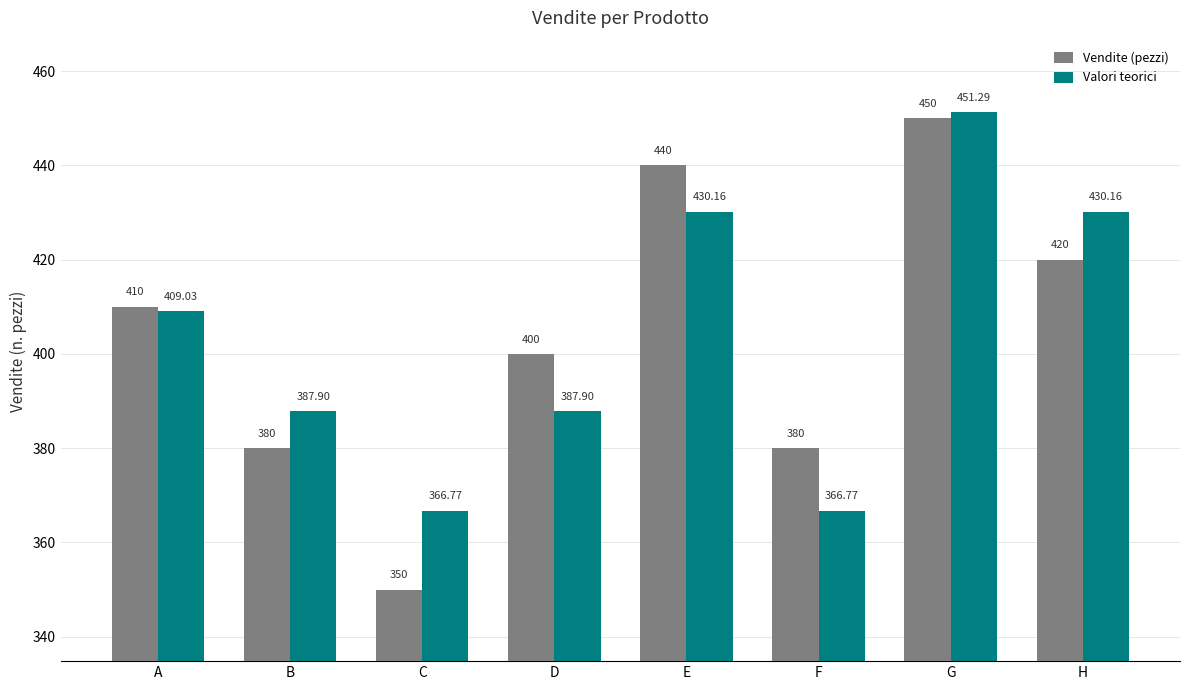

How many groups of bars are there?

8